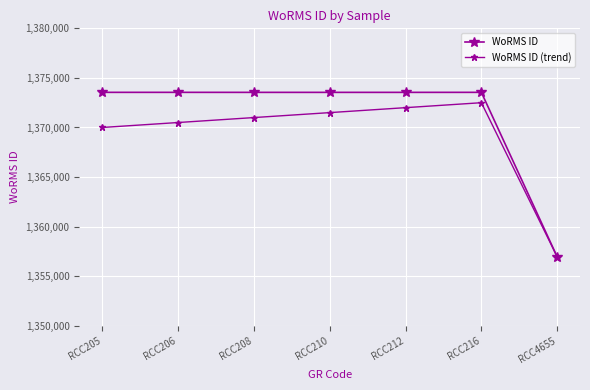

Which category has the lowest value in the WoRMS ID (trend) series?

RCC4655